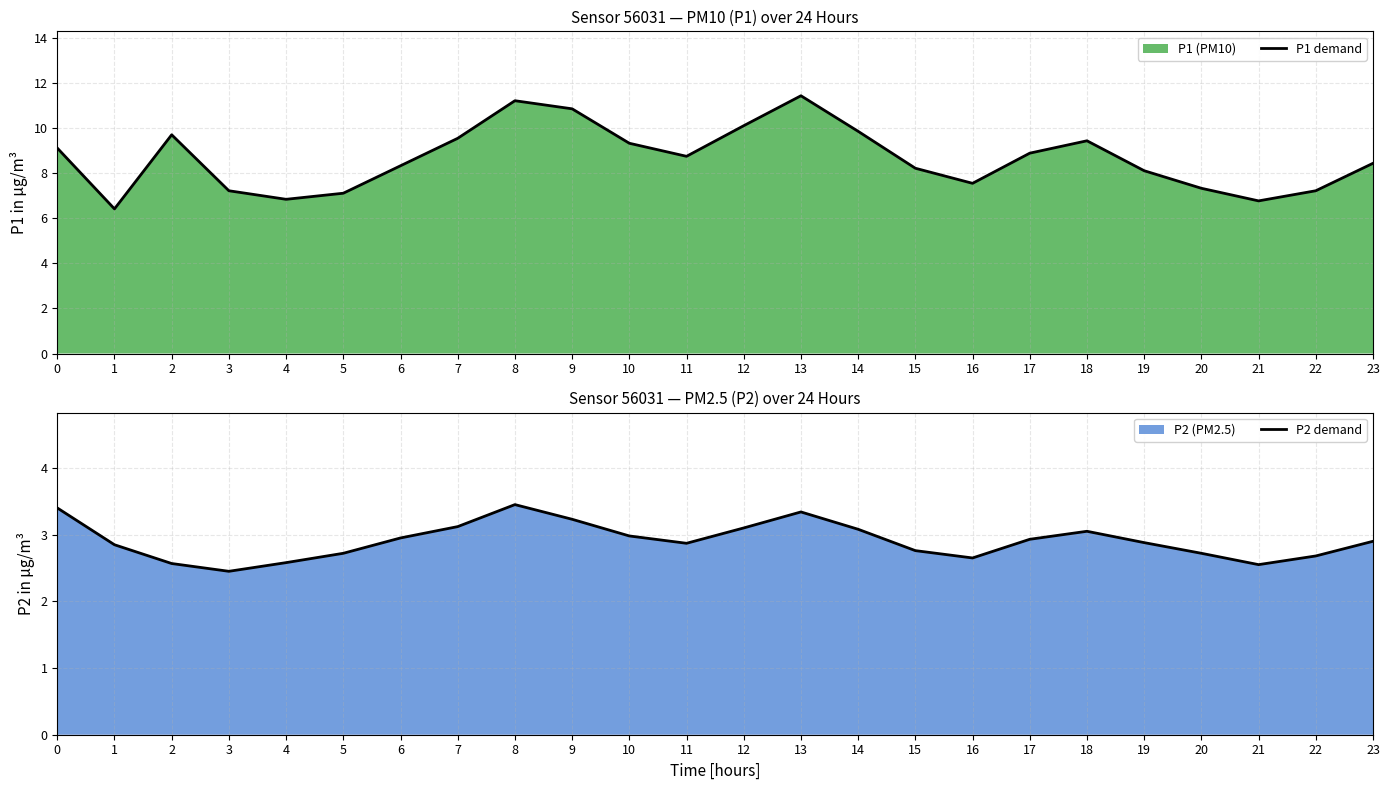

The value of P2 demand at 20 is 2.7. True or false?

True